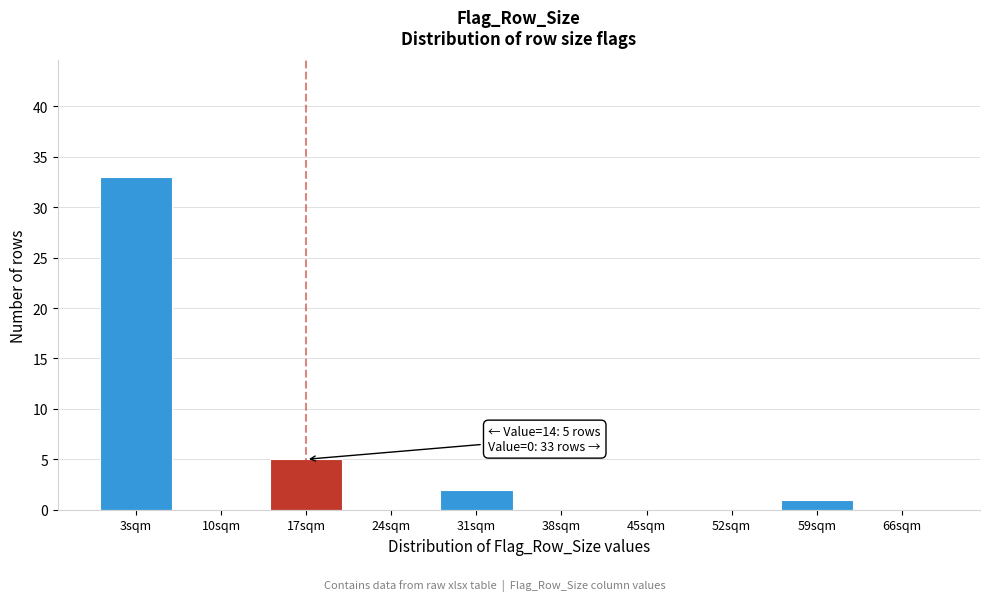

Over which range of the x-axis is the bar tallest?

0 to 7